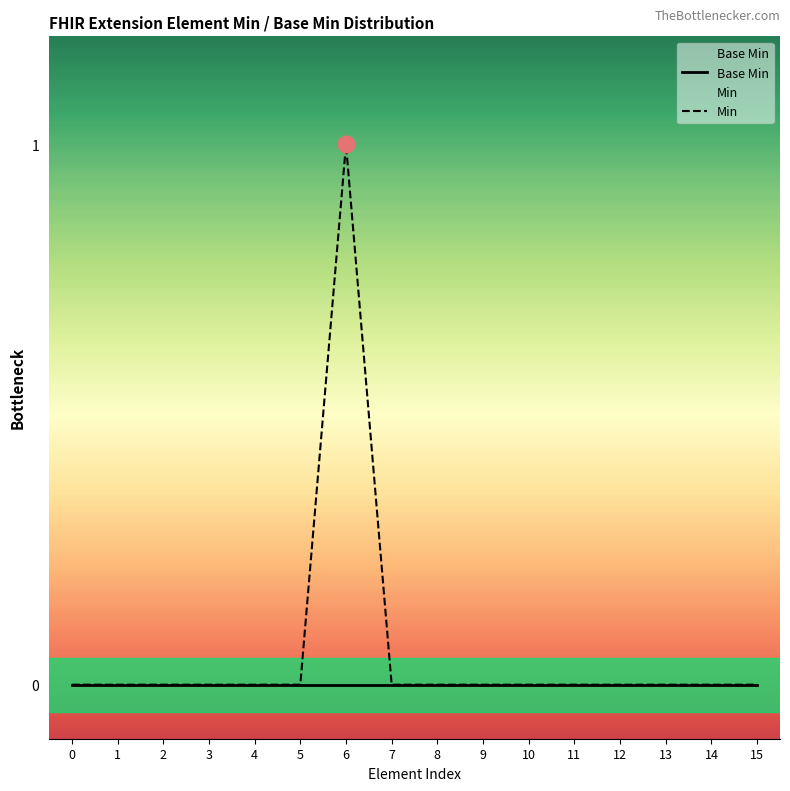

Which series has the largest total across all categories?

Min